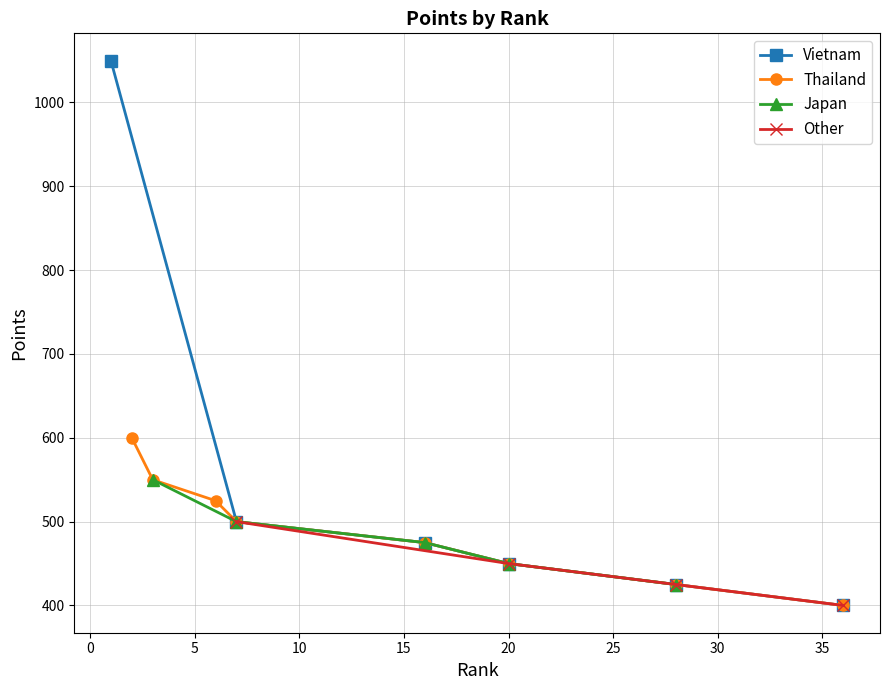

True or false: Points and Avg Points by Rank Group cross at least once.

False